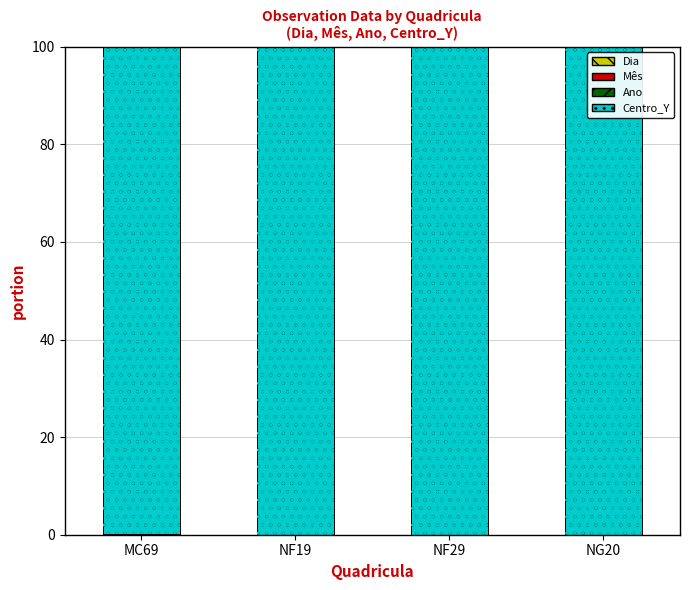

True or false: Centro_Y has a value of 100.0 at NF29.

True